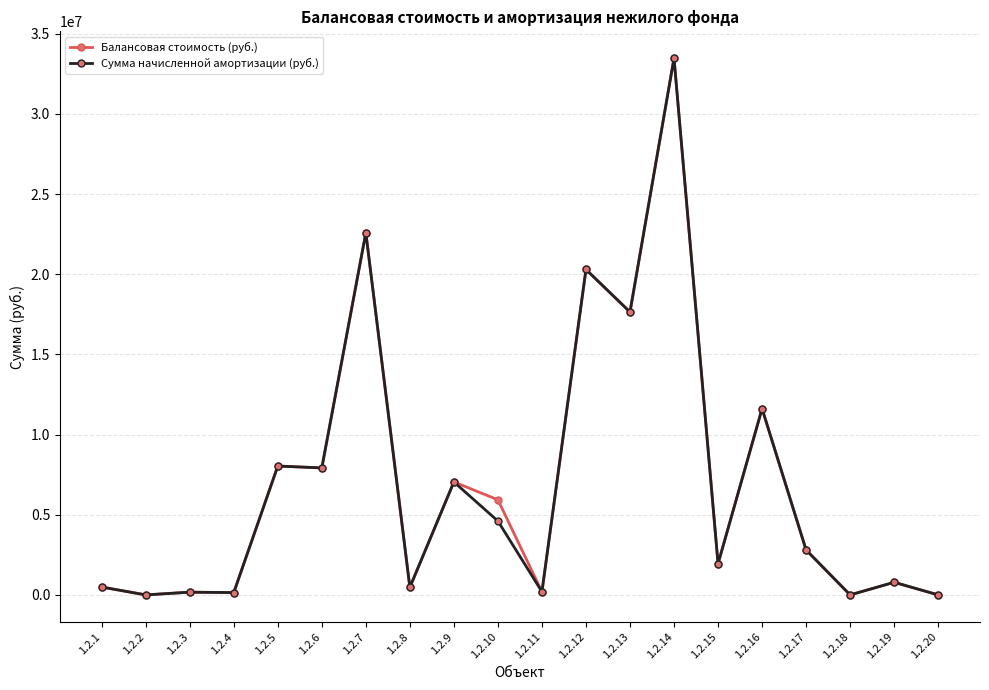

What is the value of the Балансовая стоимость (руб.) point at the 15th from the left?

1943065.0